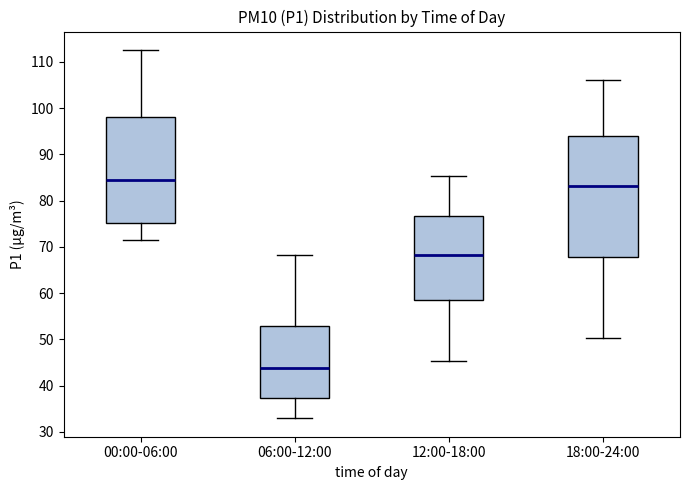

Which box's median line is the highest?

00:00-06:00